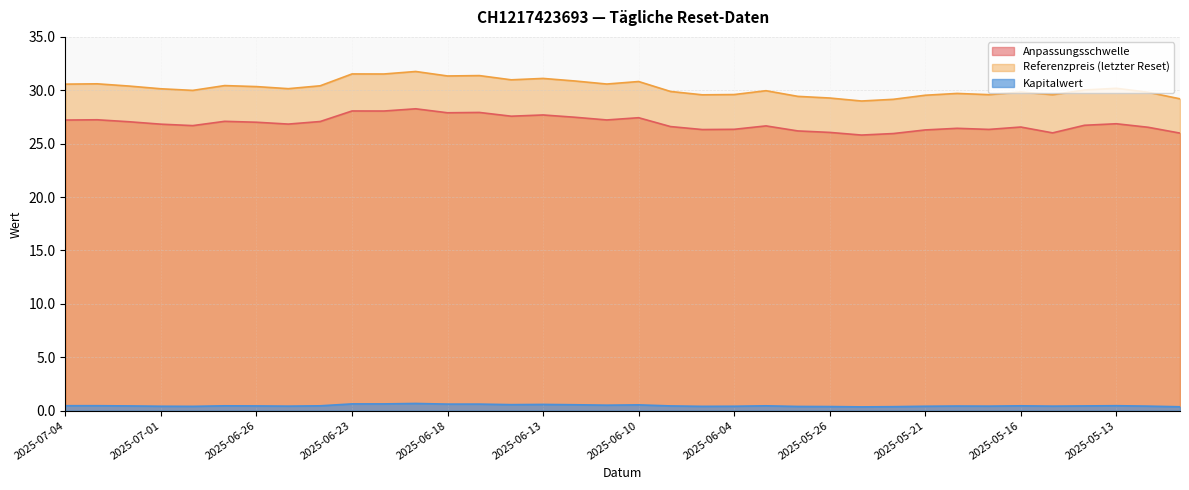

Where is the first local maximum for Anpassungsschwelle?

2025-07-03